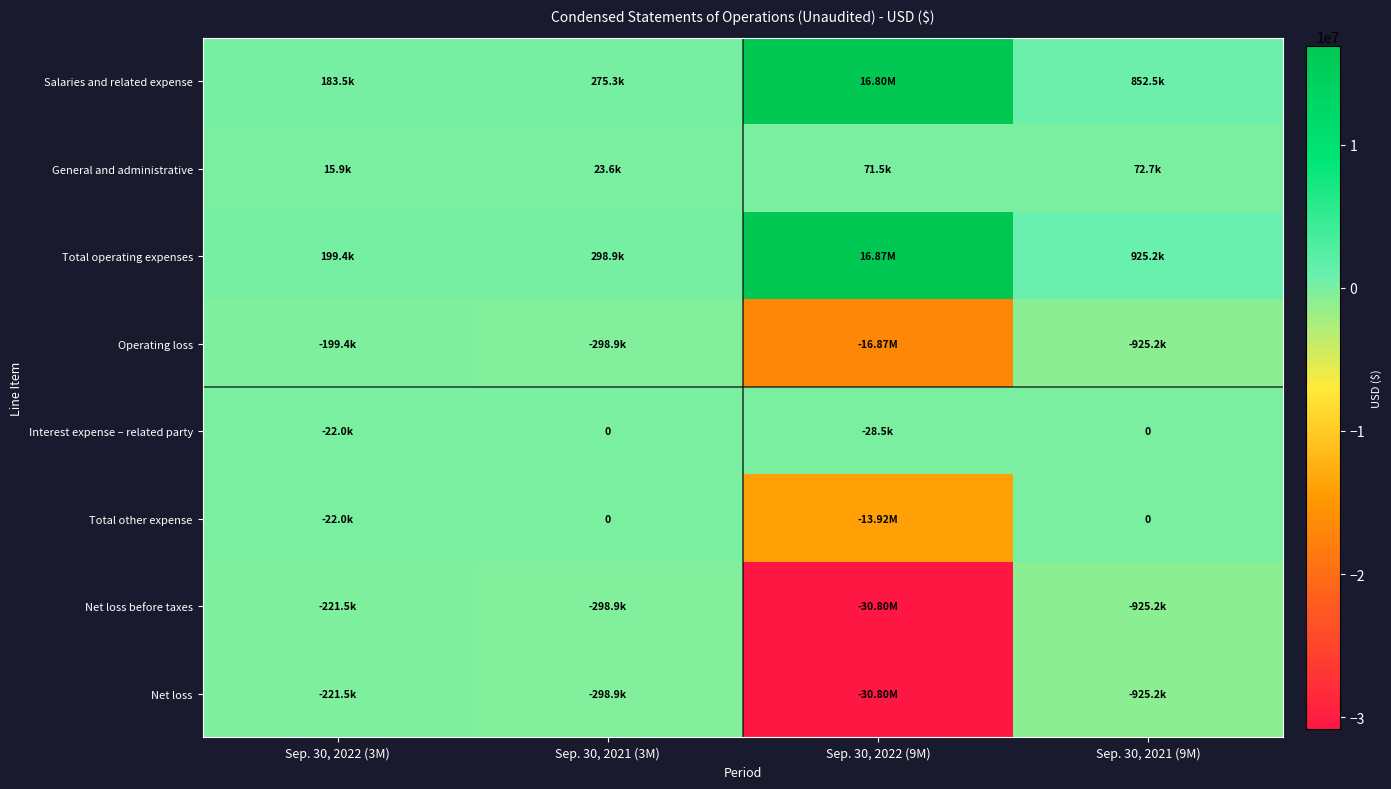

Rank the categories by Total operating expenses value from highest to lowest.

Sep. 30, 2022 (9M), Sep. 30, 2021 (9M), Sep. 30, 2021 (3M), Sep. 30, 2022 (3M)